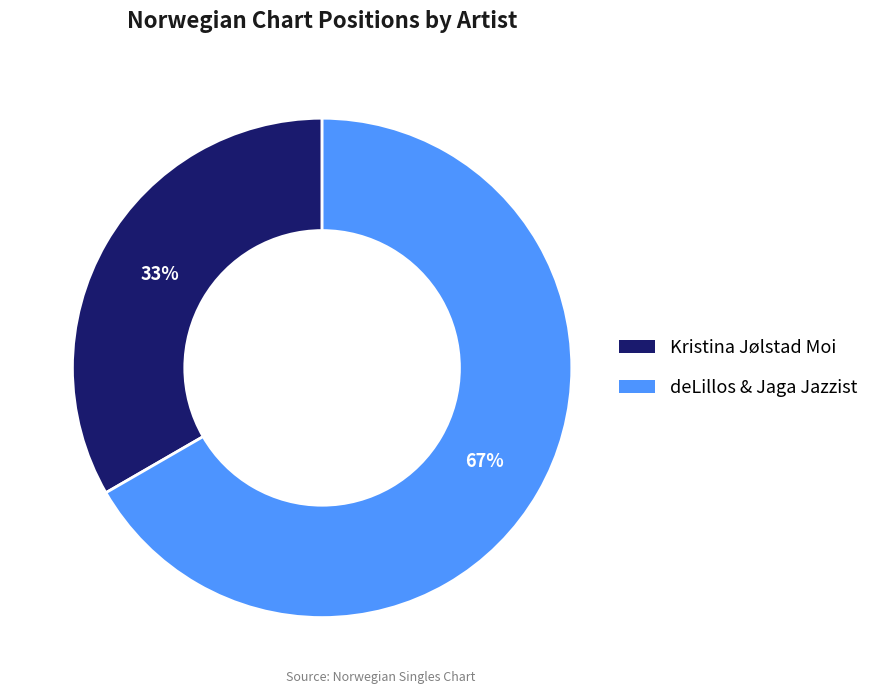

What percentage is the deLillos & Jaga Jazzist slice, to the nearest percent?

67%